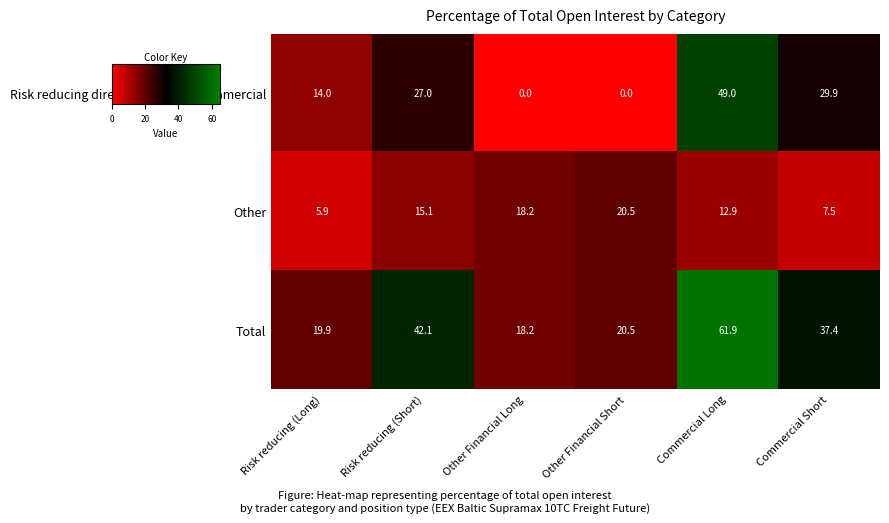

True or false: Total has a value of 65.0 at Risk reducing (Short).

False